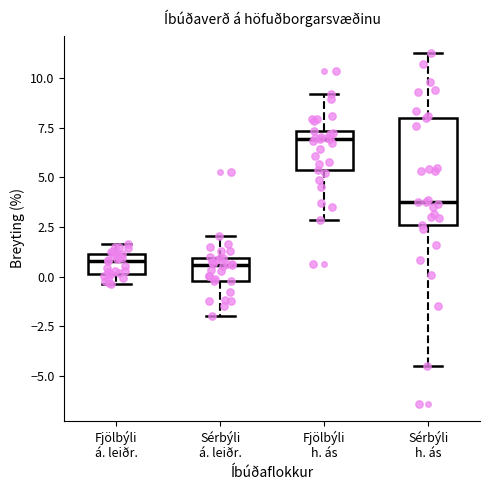

Reading left to right, transcribe this box plot: for each box, give where its median line is, the range the box spans, and where its two whiskers end, as read against the y-axis. The values are not printed on the chart, so give them approximately, as read against the axis.

Fjölbýli á. leiðr.: median 1.0 (inside the box), box 0.0 to 1.0, whiskers -0.5 to 1.5
Sérbýli á. leiðr.: median 0.5, box 0.0 to 1.0, whiskers -2.0 to 2.0
Fjölbýli h. ás: median 7.0, box 5.5 to 7.5, whiskers 3.0 to 9.0
Sérbýli h. ás: median 3.5, box 2.5 to 8.0, whiskers -4.5 to 11.5